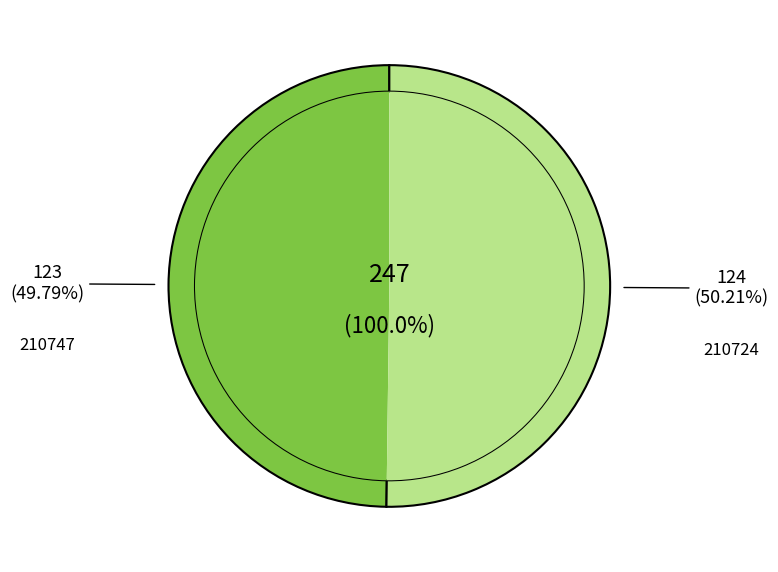

To the nearest percent, what is the average slice percentage?

50%